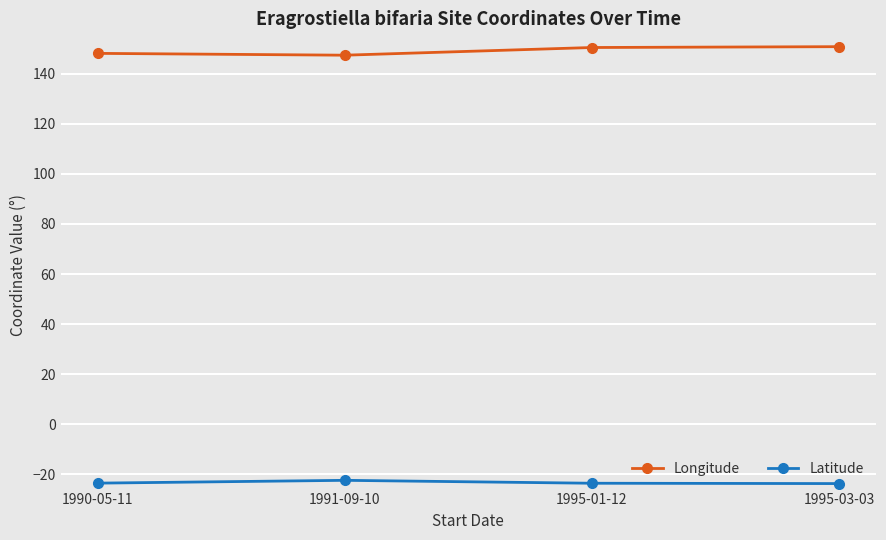

Read the Longitude value at 1995-01-12.

150.5